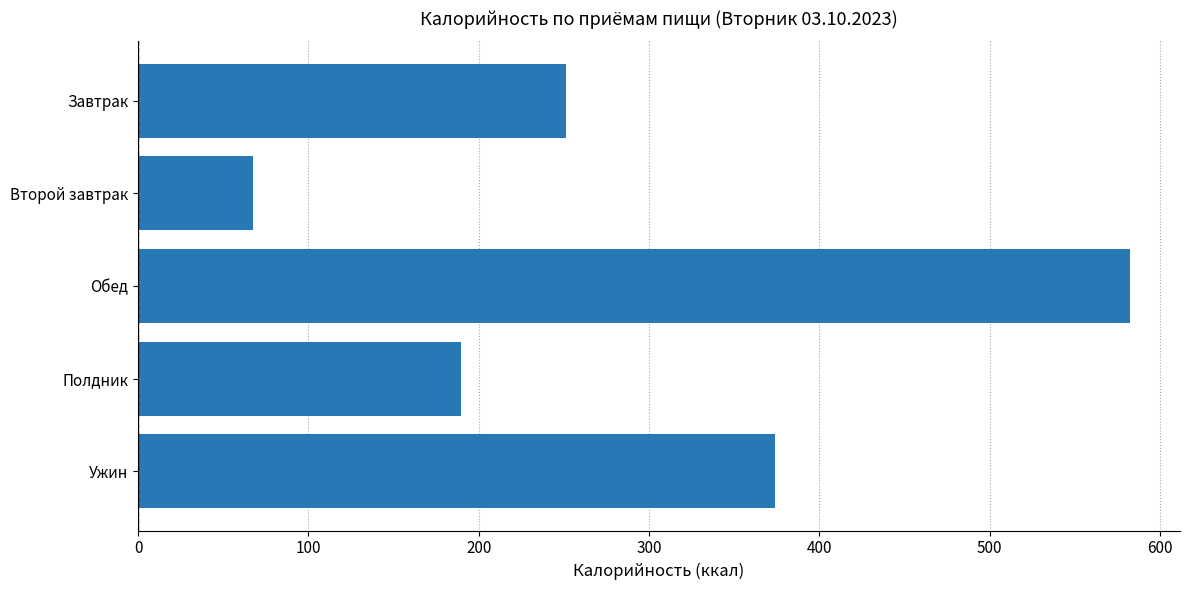

What is the minimum value shown in the chart?

67.2